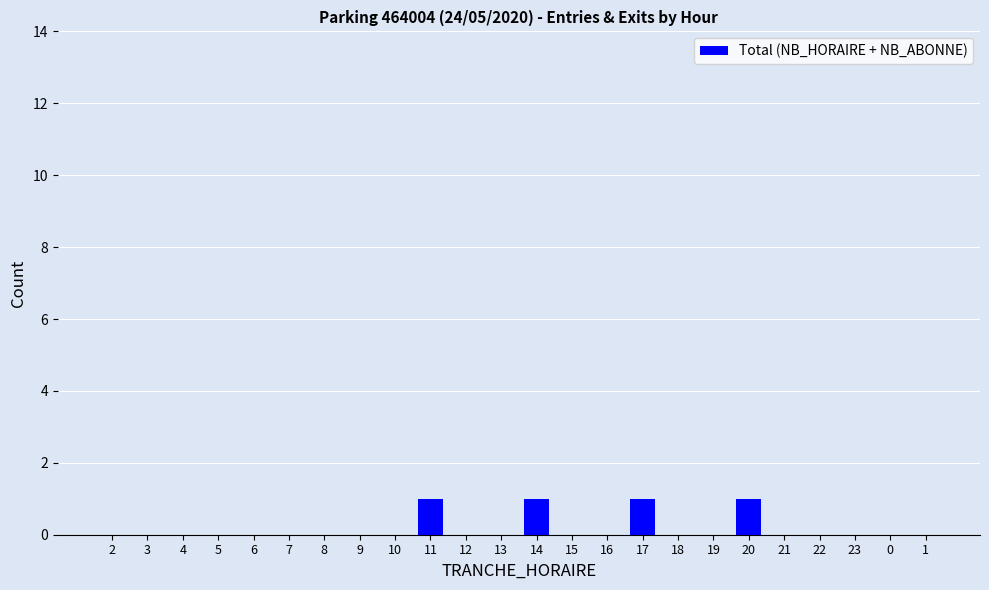

What is the sum of the values at 14 and 19?

1